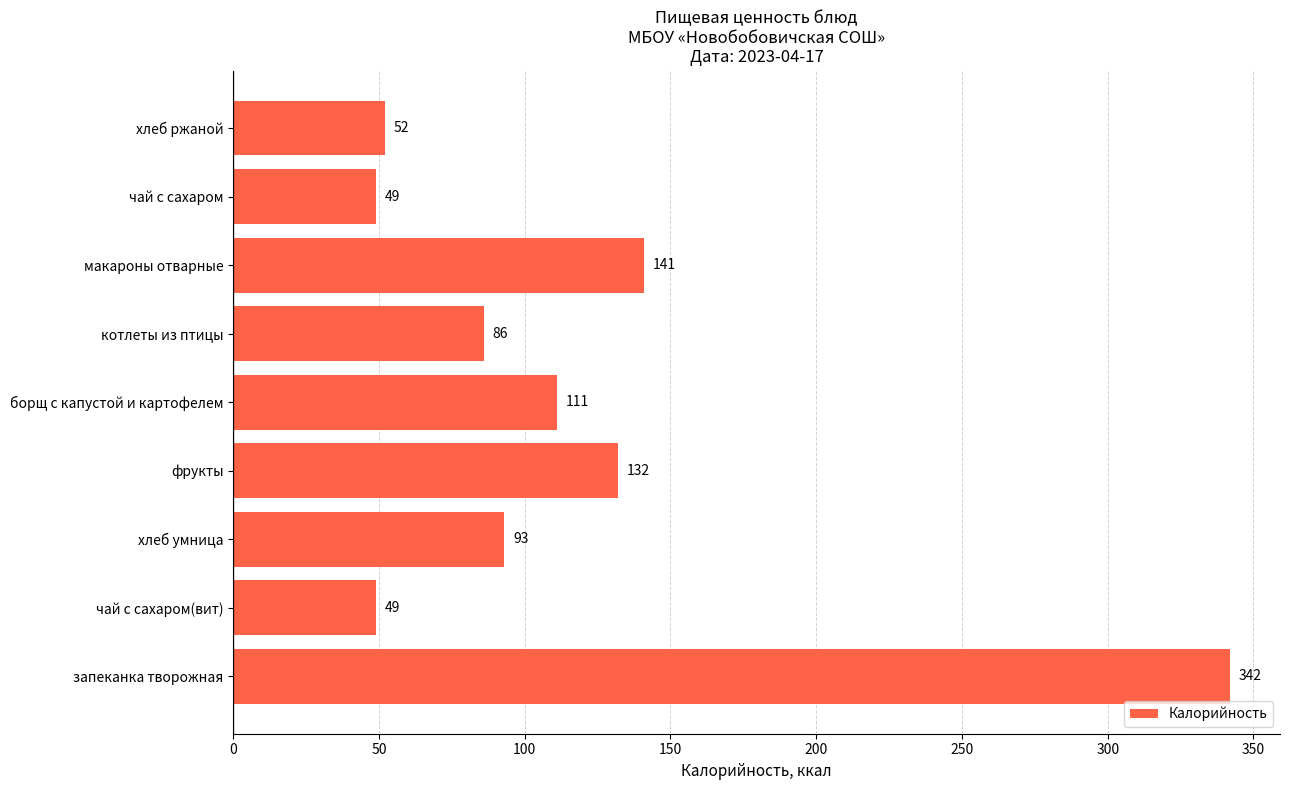

The chart shows a value of 478 at запеканка творожная. True or false?

False